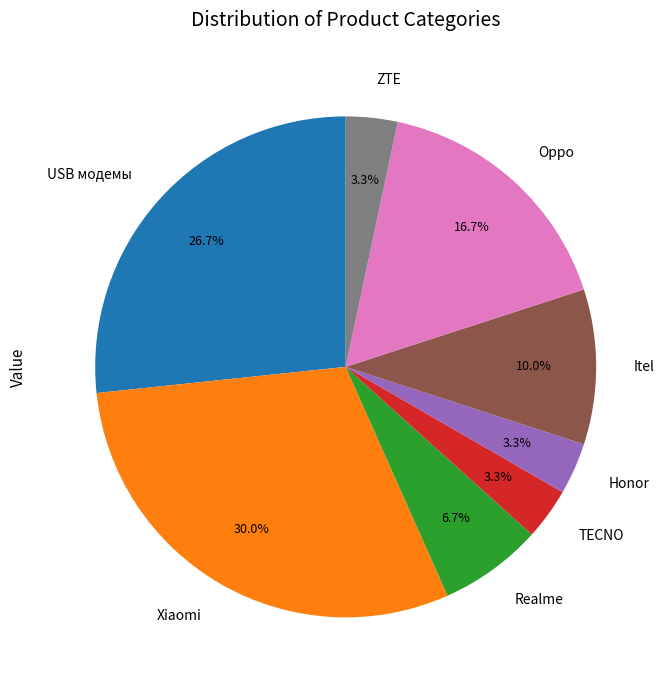

Combined, do Realme and Itel account for over 50%?

No